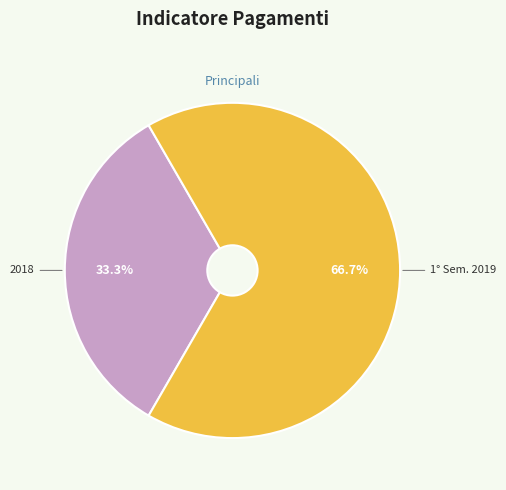

What percentage is NOT represented by 2018?

66.7%